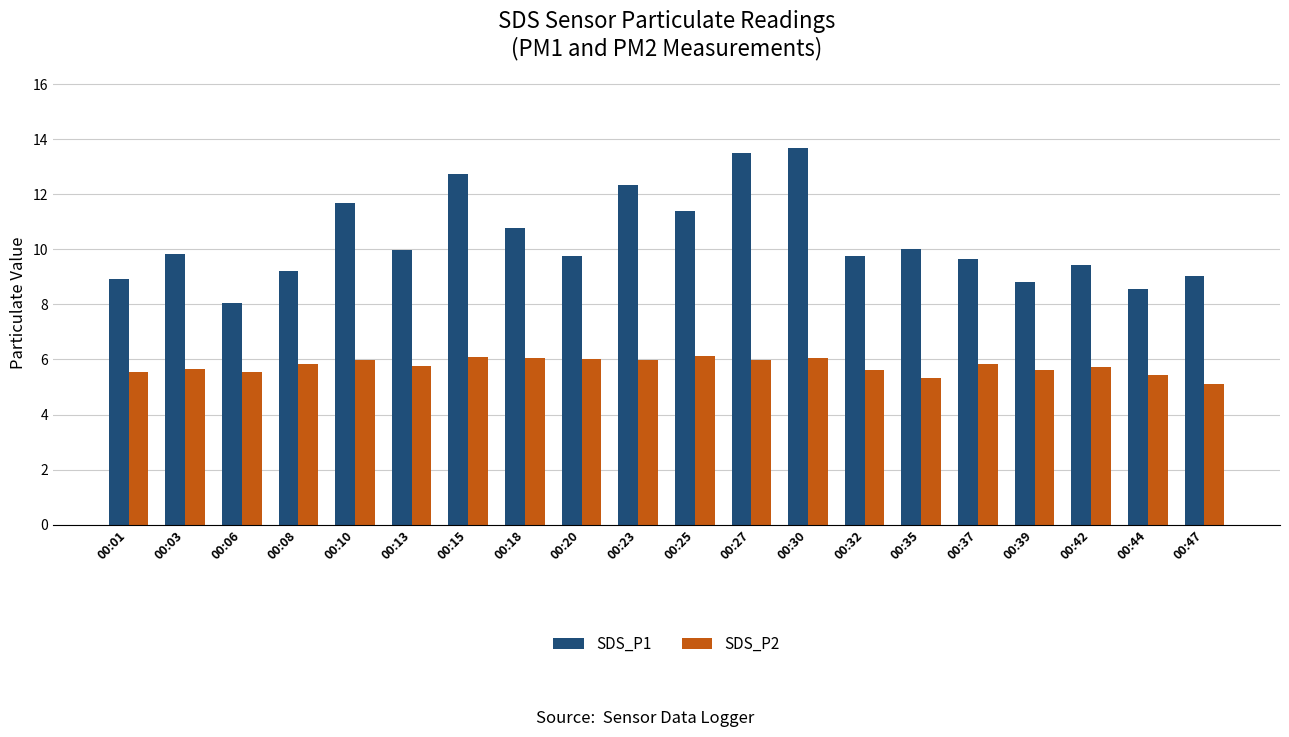

How many distinct data groups are displayed?

2